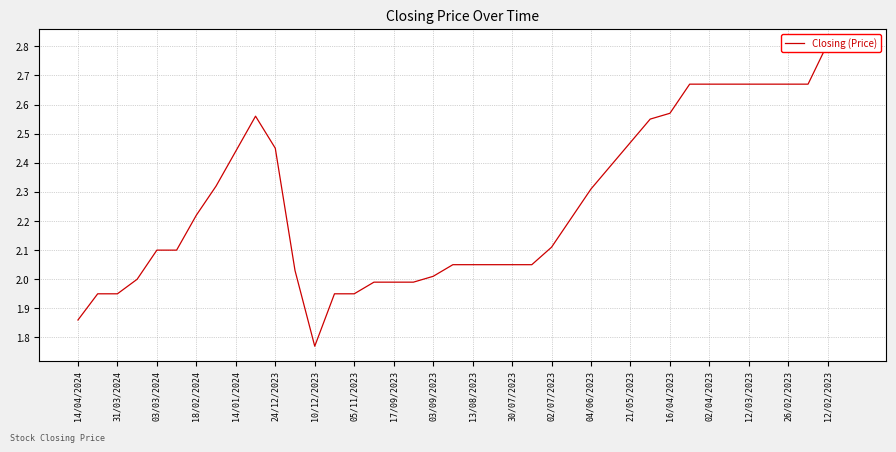

What is the change in value from 20 to 37?

+0.6